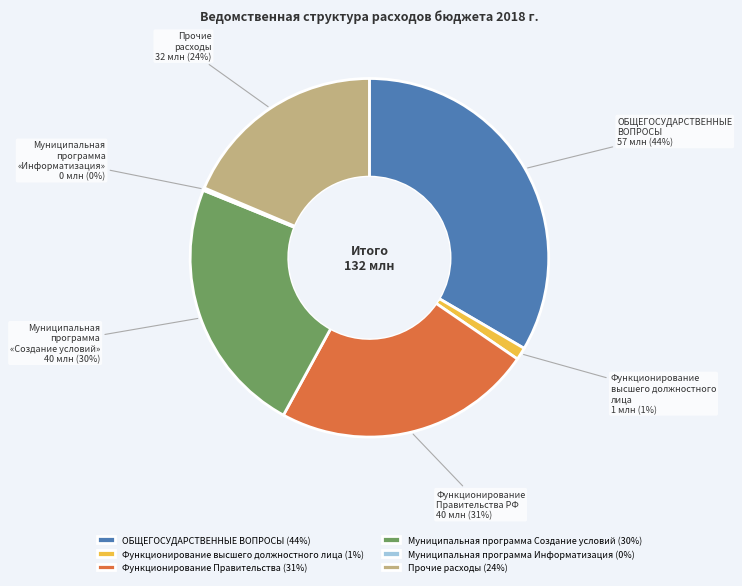

Between Муниципальная программа Создание условий and Муниципальная программа Информатизация, which is larger?

Муниципальная программа Создание условий